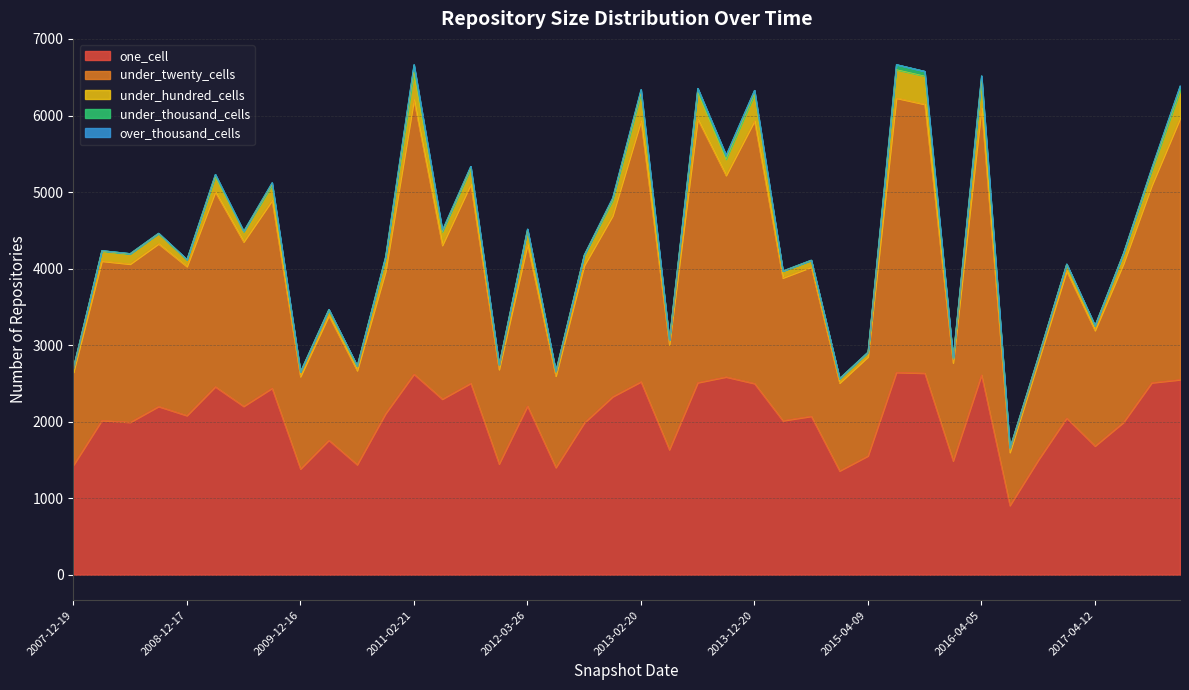

What is the label of the 3rd point from the right?

2017-07-24